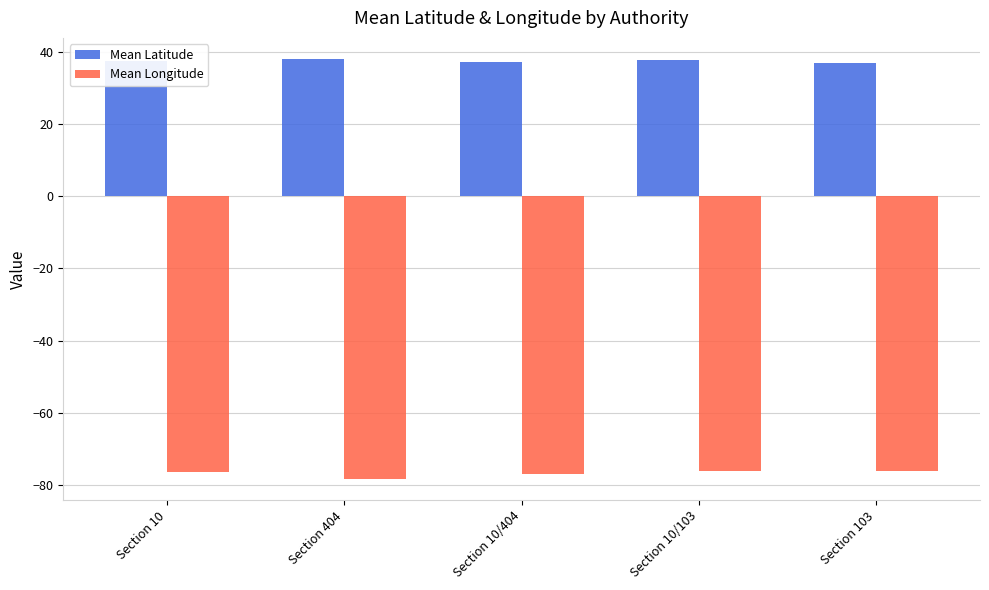

What is the spread (max minus min) of values at Section 10/103?

114.2